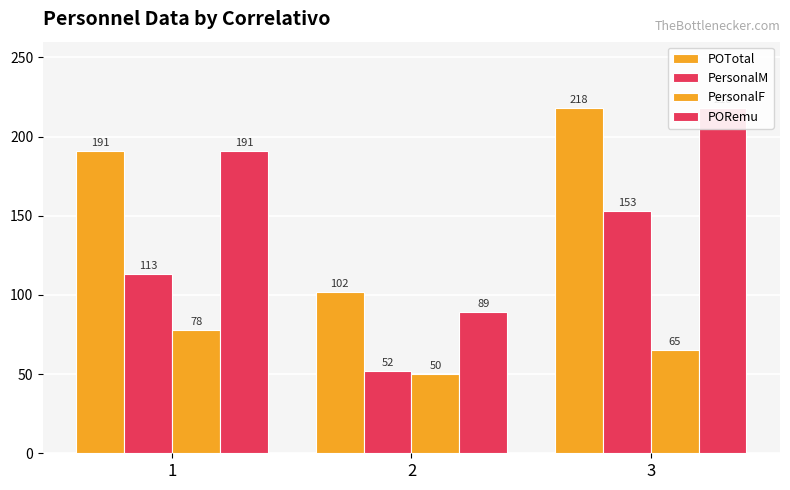

Where is POTotal nearest to the value 160?

1